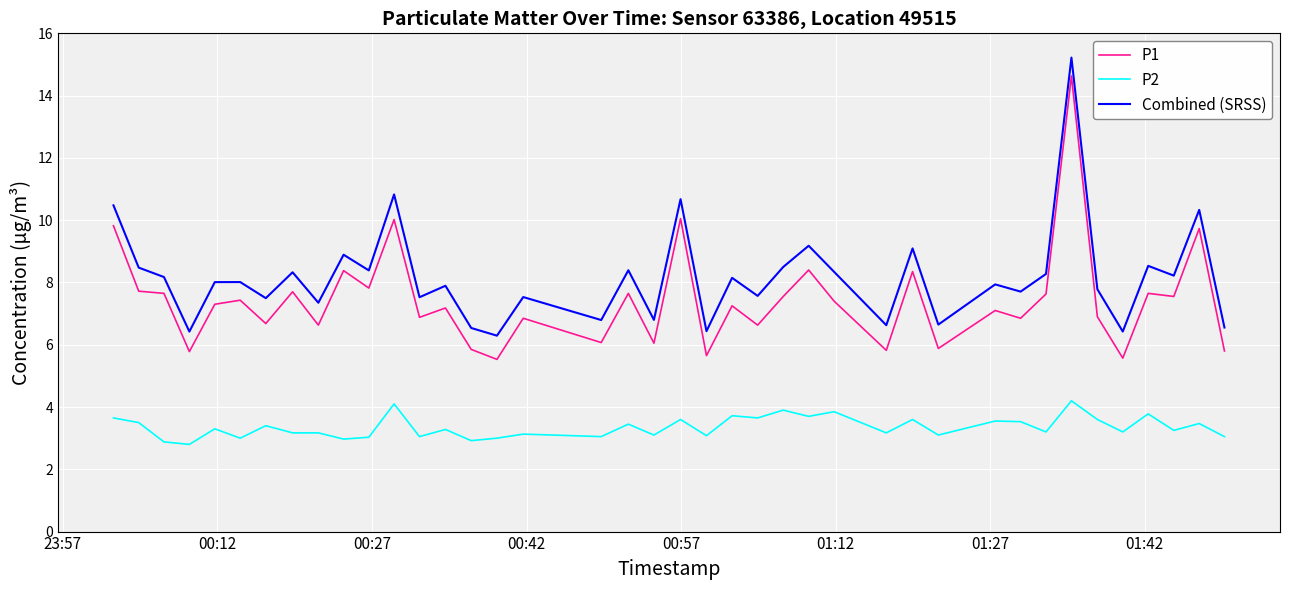

Which series has the widest spread of values?

P1